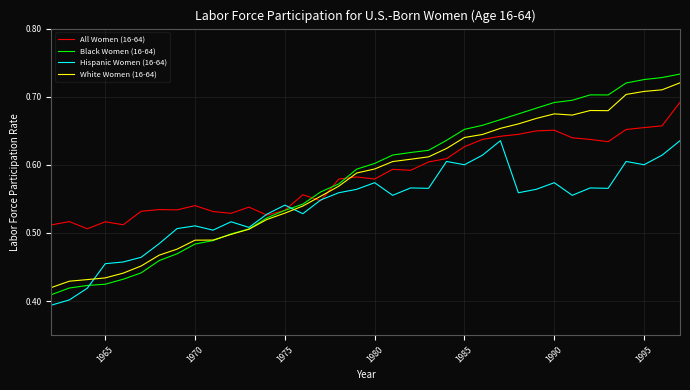

Does the chart display data point markers on the line(s)?

No